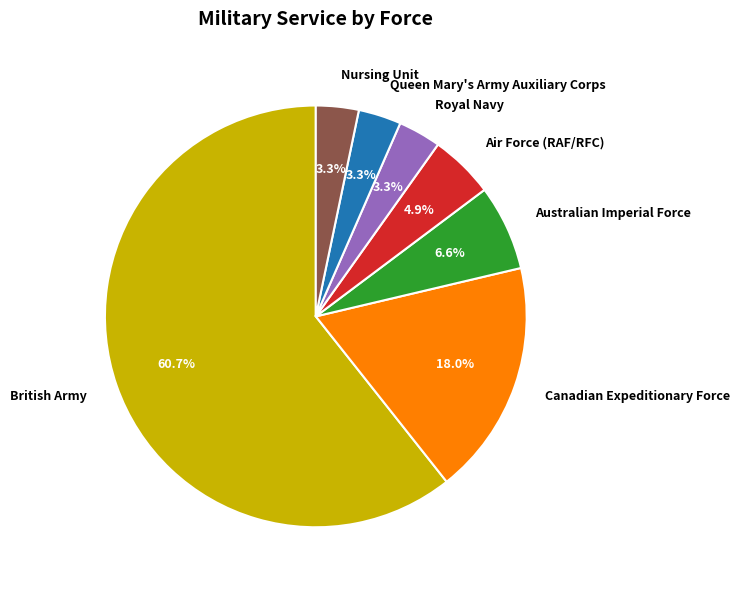

Which has a higher value, Canadian Expeditionary Force or Australian Imperial Force?

Canadian Expeditionary Force